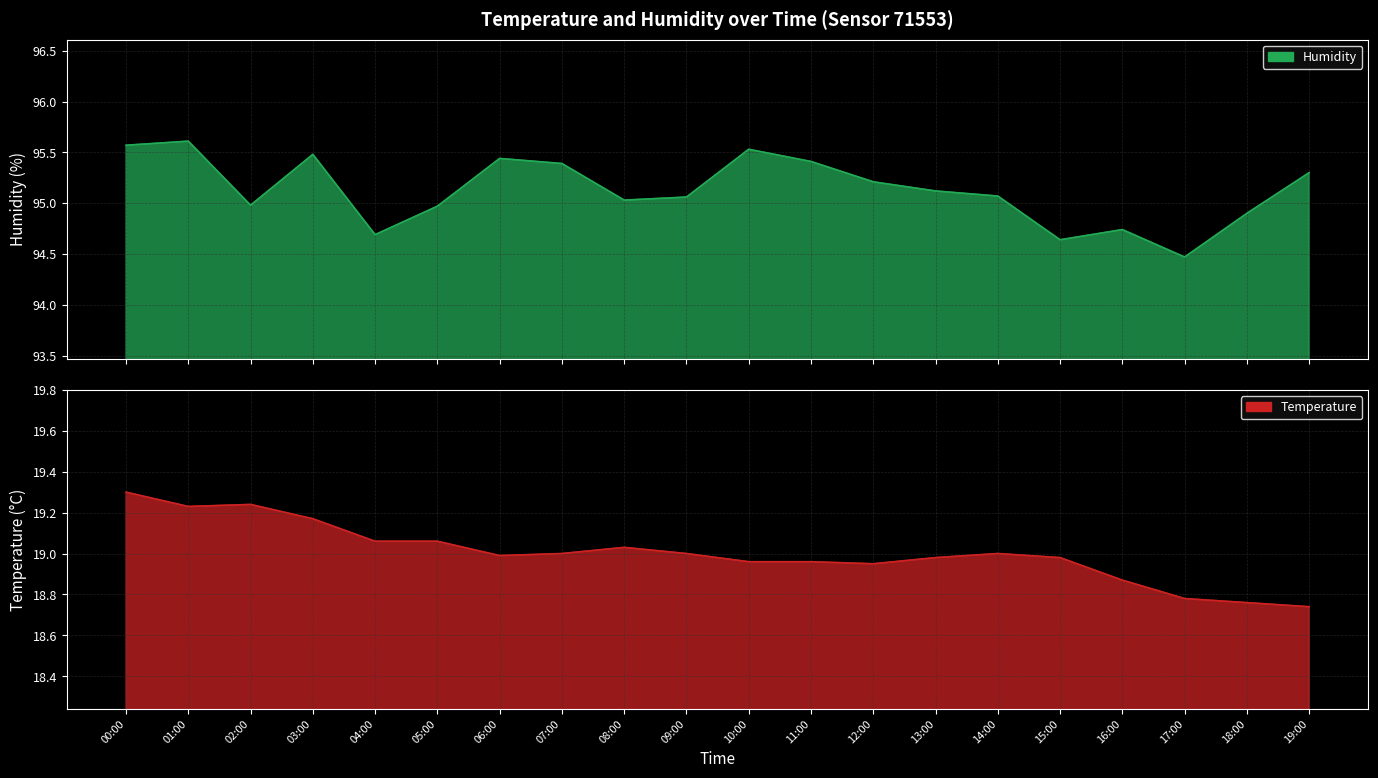

What is the sum of all temperature values?

380.1